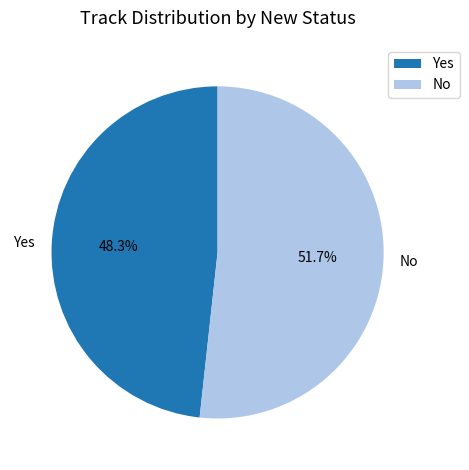

What percentage do No and Yes together represent?

100.0%